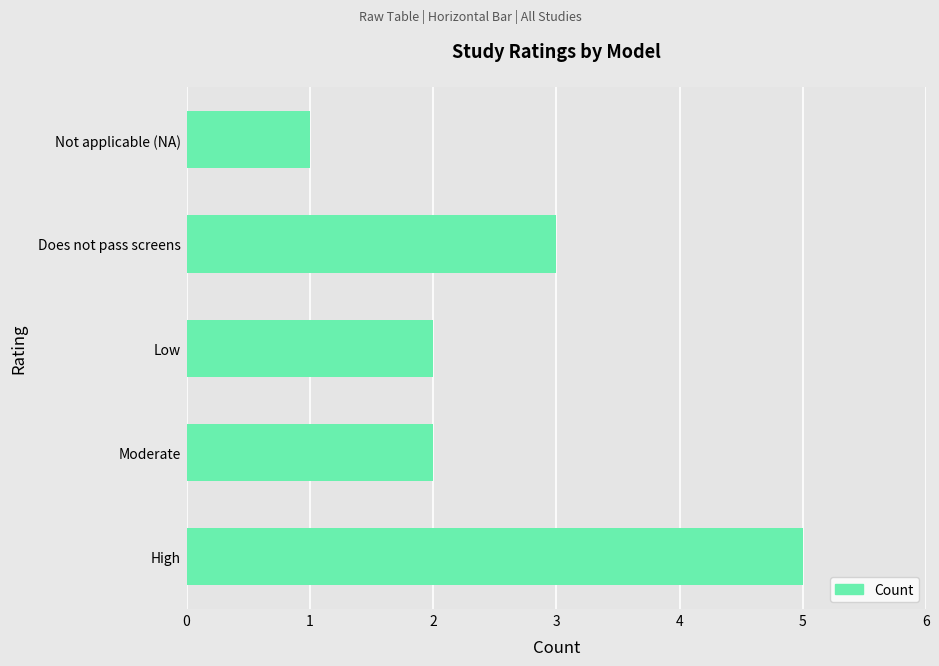

Which label corresponds to the smallest value in the chart?

Not applicable (NA)